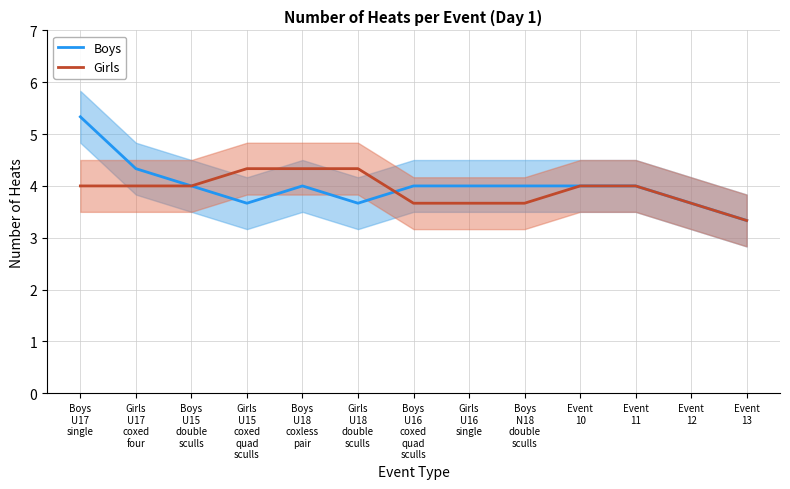

List the series in order of their overall mean, highest first.

Boys, Girls